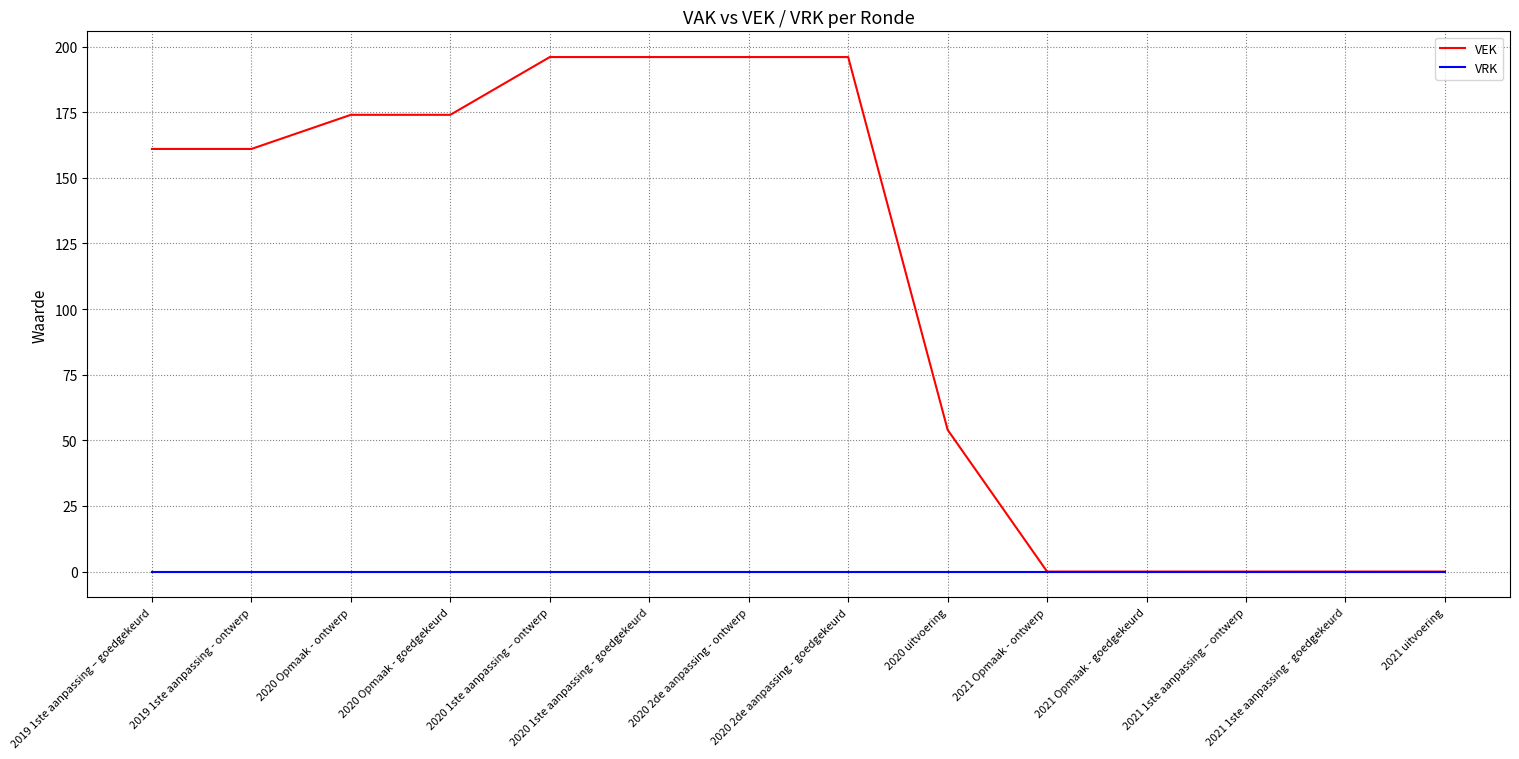

Which series has the largest total across all categories?

VEK